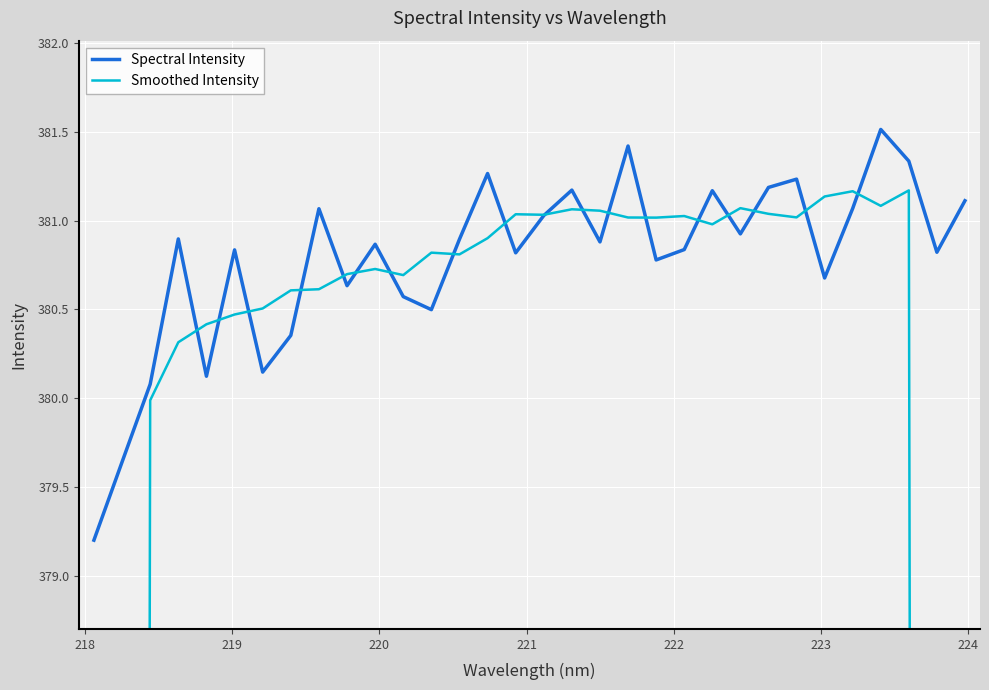

What is the sum of all Spectral Intensity values?

12185.0